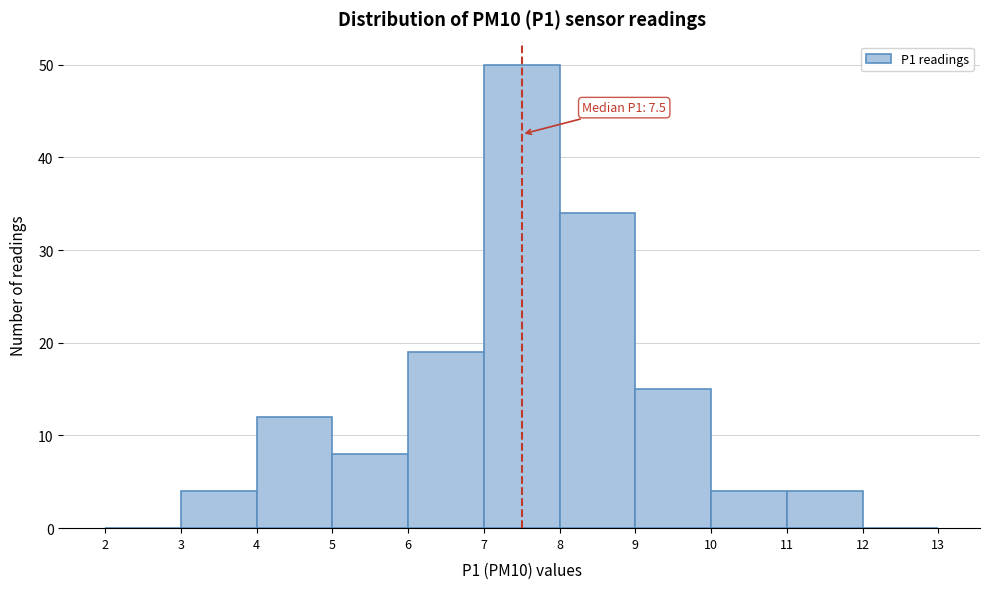

Which range on the x-axis has the tallest bar?

7 to 8